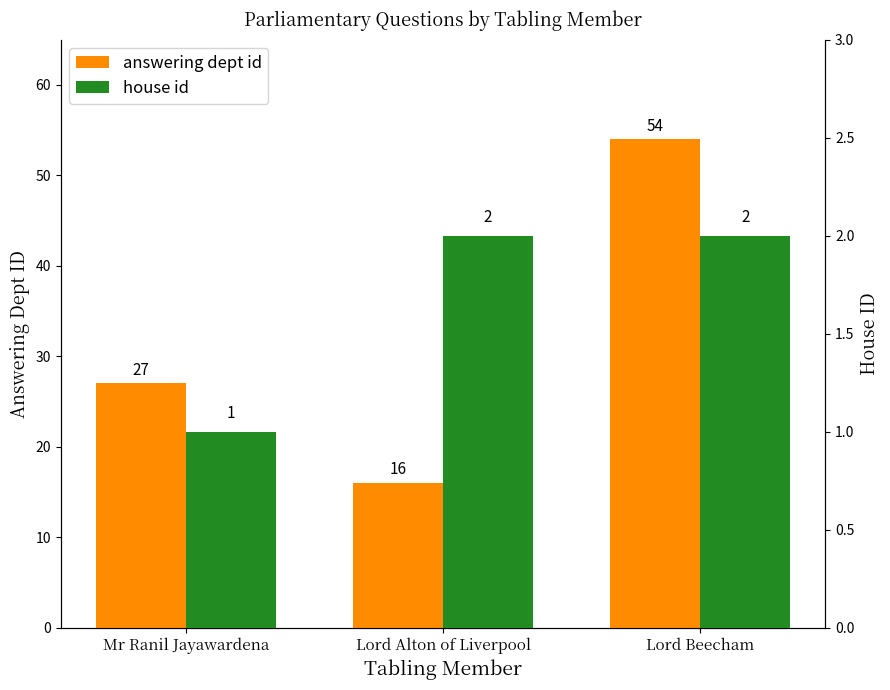

At which category does the chart reach its minimum across all series?

Mr Ranil Jayawardena